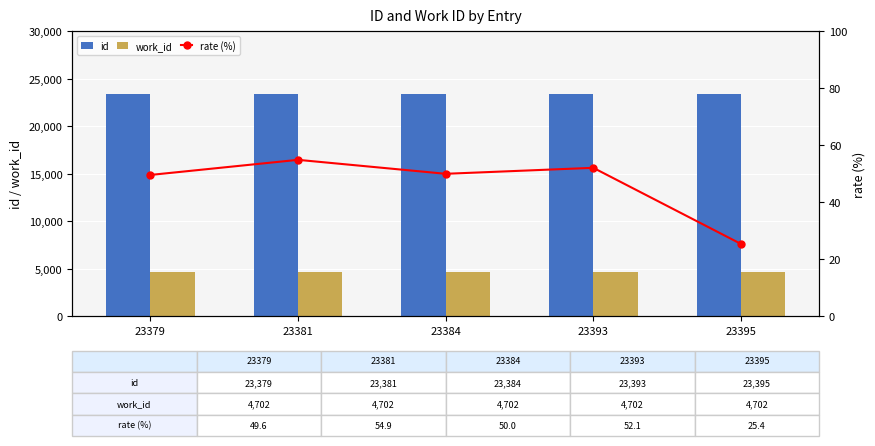

What is the value of the id bar at the 2nd from the left?

23381.0